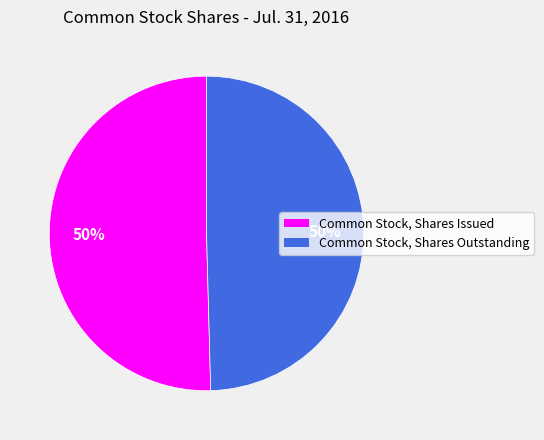

Count the number of slices in the pie.

2